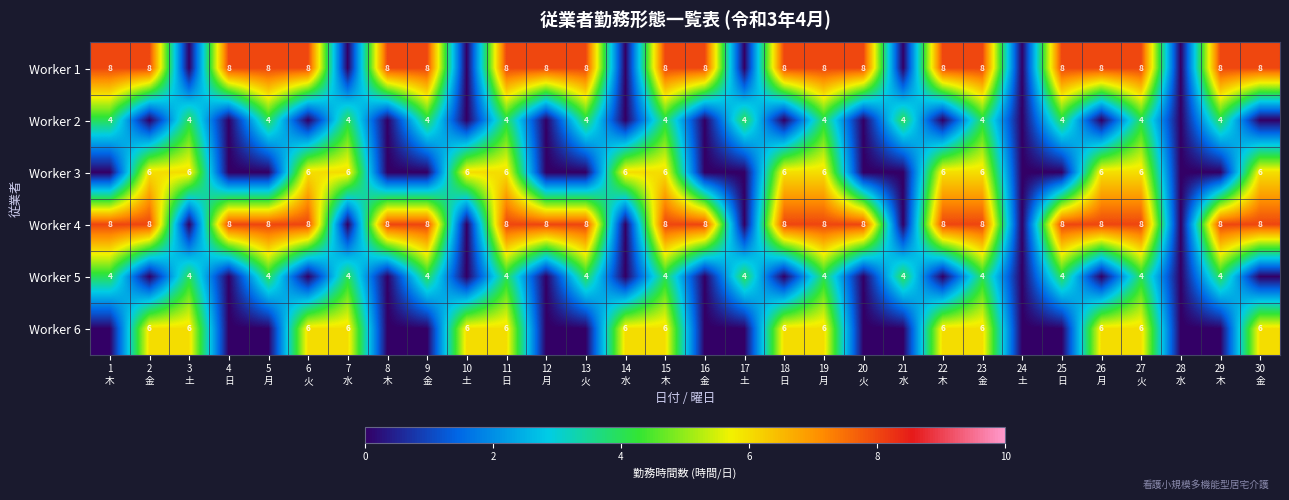

At how many categories does at least one series exceed 7?

22